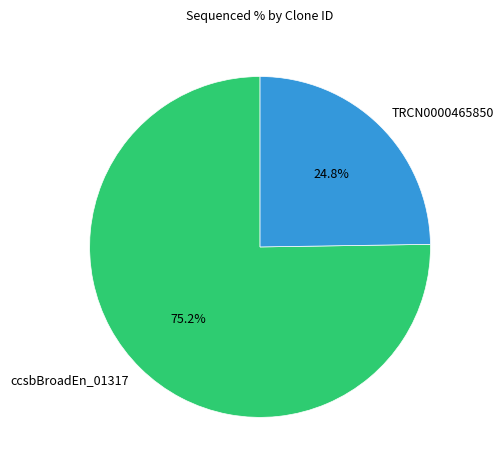

Which has a higher value, ccsbBroadEn_01317 or TRCN0000465850?

ccsbBroadEn_01317